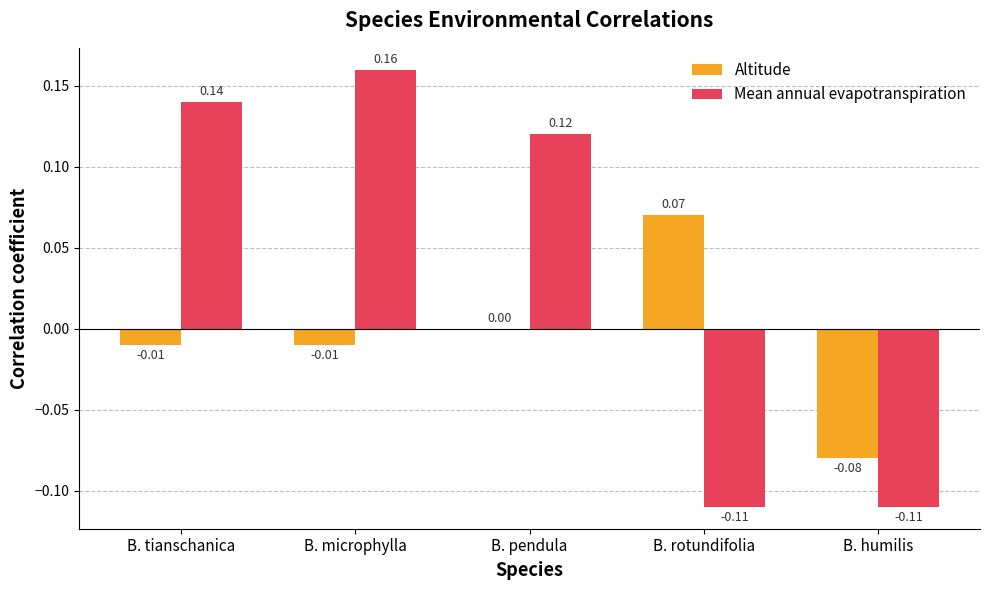

At which category is the sum across all series the highest?

B. microphylla